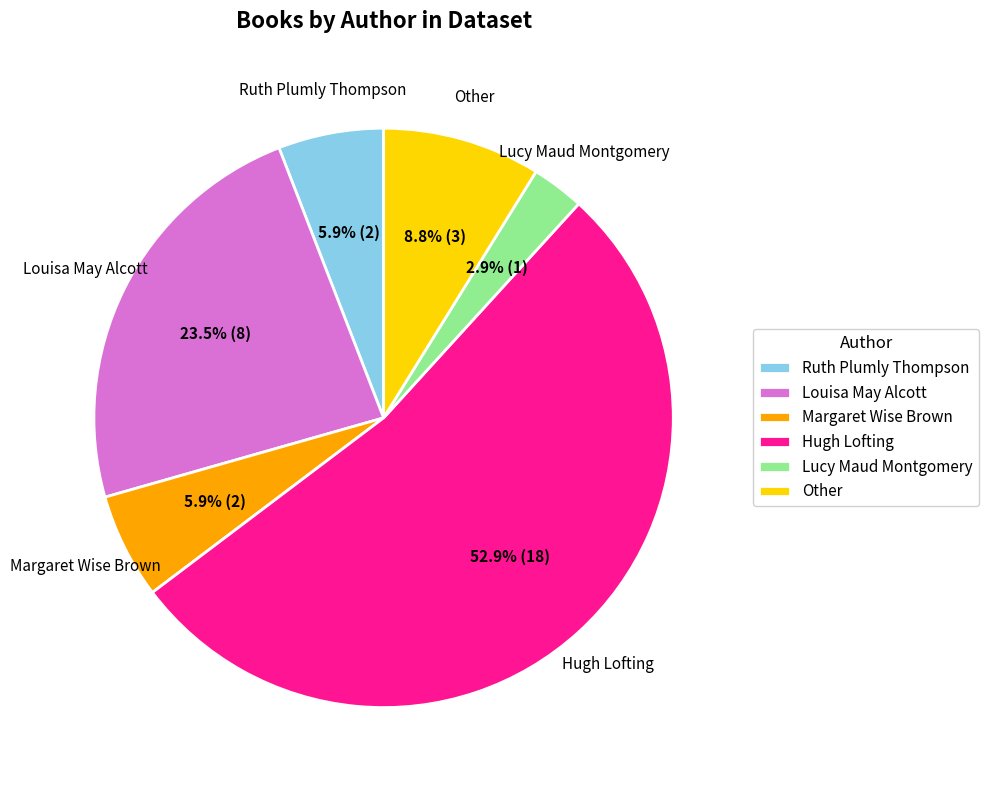

What is the smallest slice in the pie chart?

Lucy Maud Montgomery